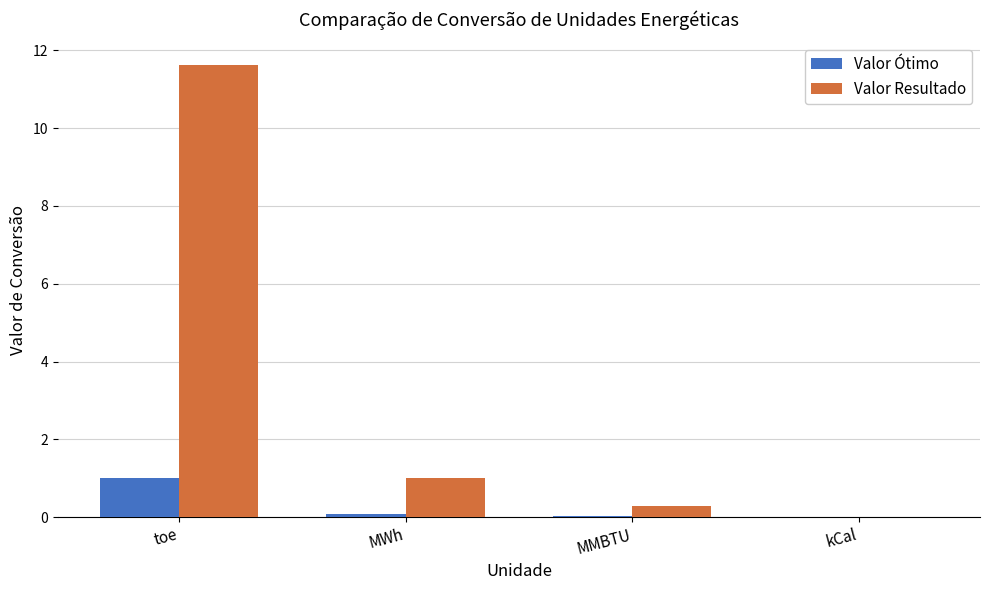

How many data points does each series have?

4